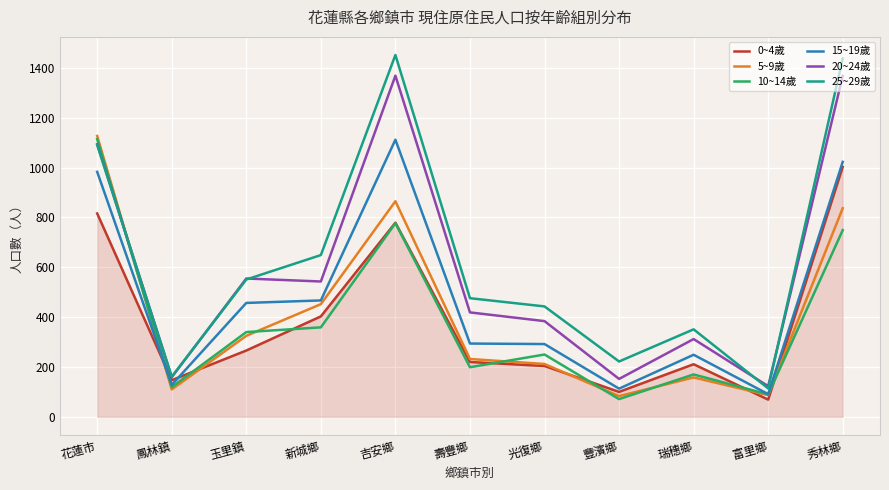

Where is 5~9歲 nearest to the value 605?

新城鄉